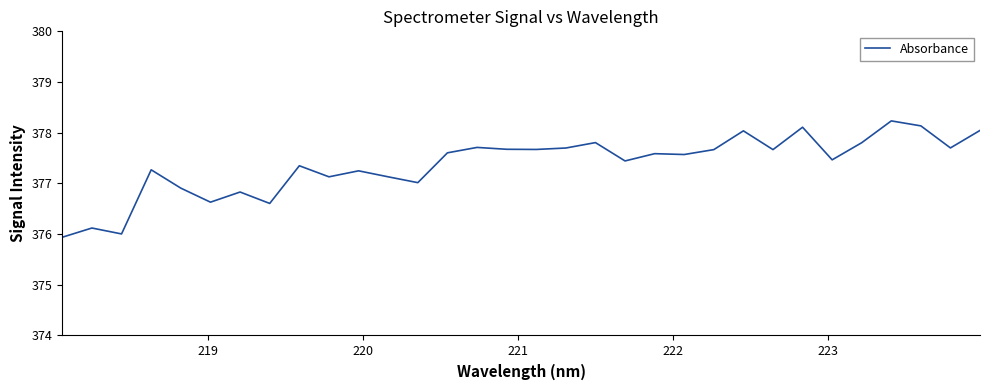

What is the greatest value displayed?

378.2